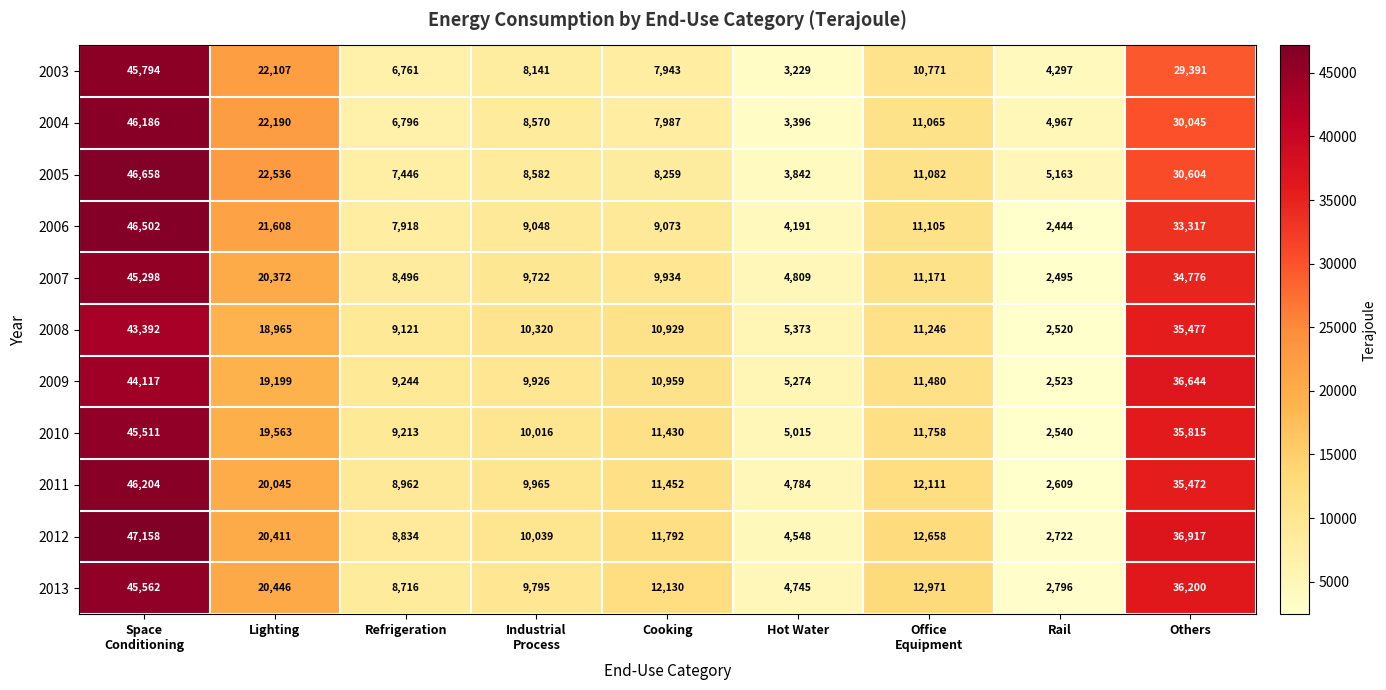

How many series are shown in this chart?

11